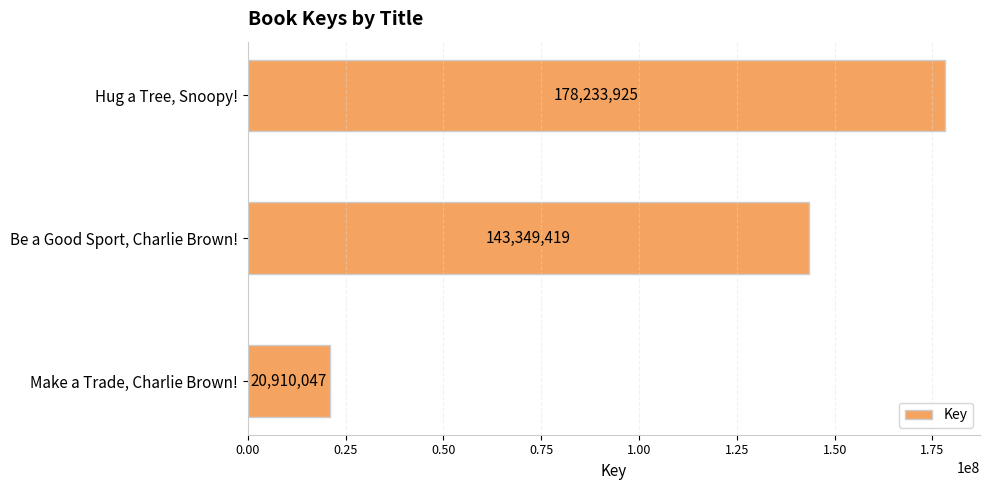

Which has a higher value, Make a Trade, Charlie Brown! or Hug a Tree, Snoopy!?

Hug a Tree, Snoopy!